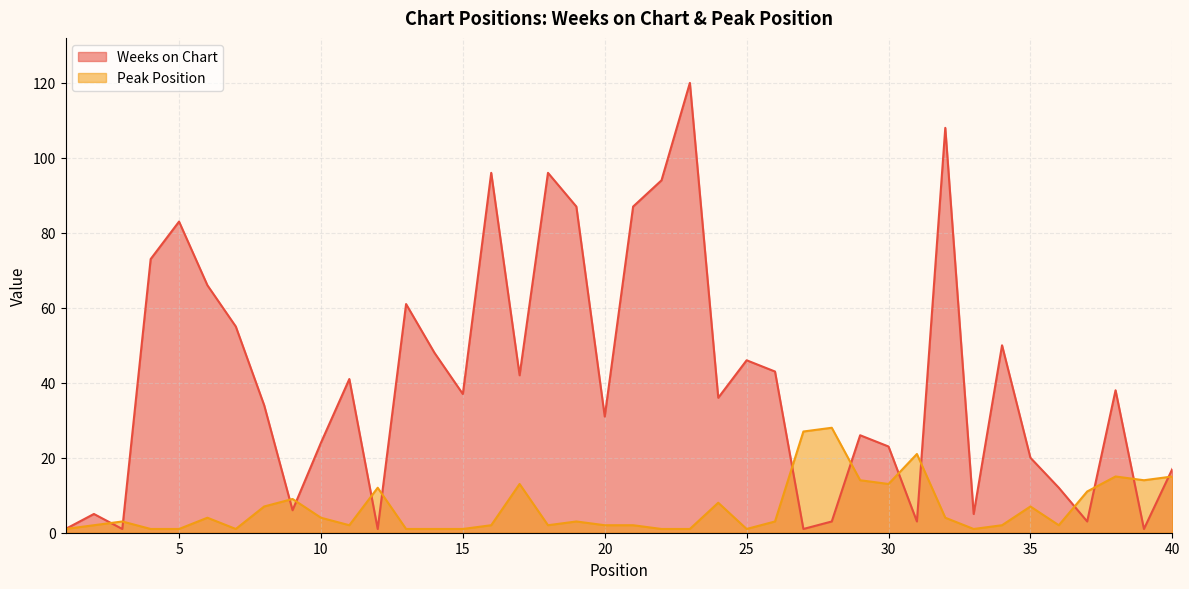

Does the chart have visible grid lines?

Yes